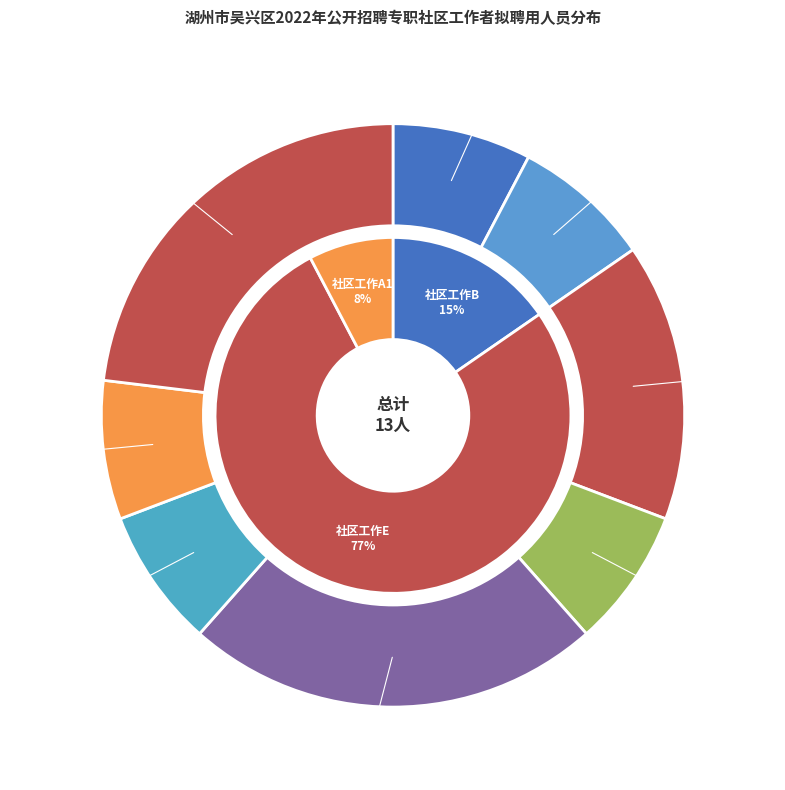

What is the ratio of the value at 环渚街道 to the value at 龙泉街道?

0.7